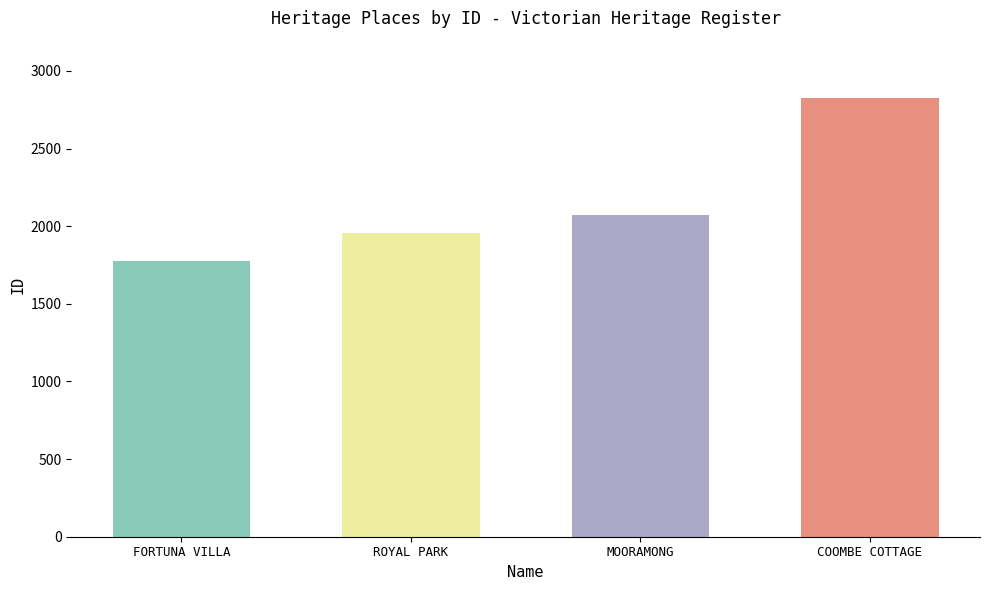

What is the greatest value displayed?

2825